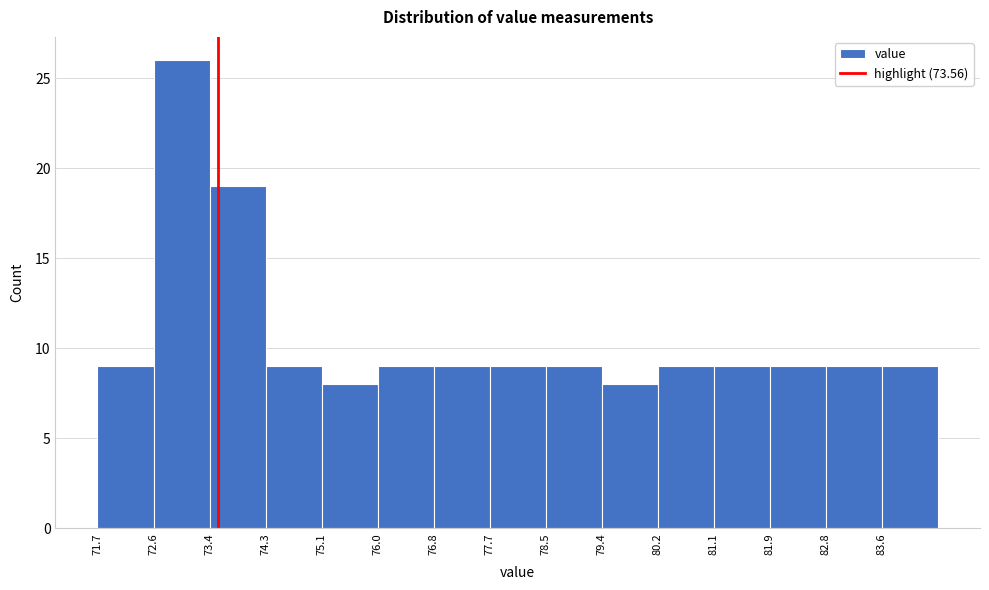

Over which range of the x-axis is the bar tallest?

72.58 to 73.43